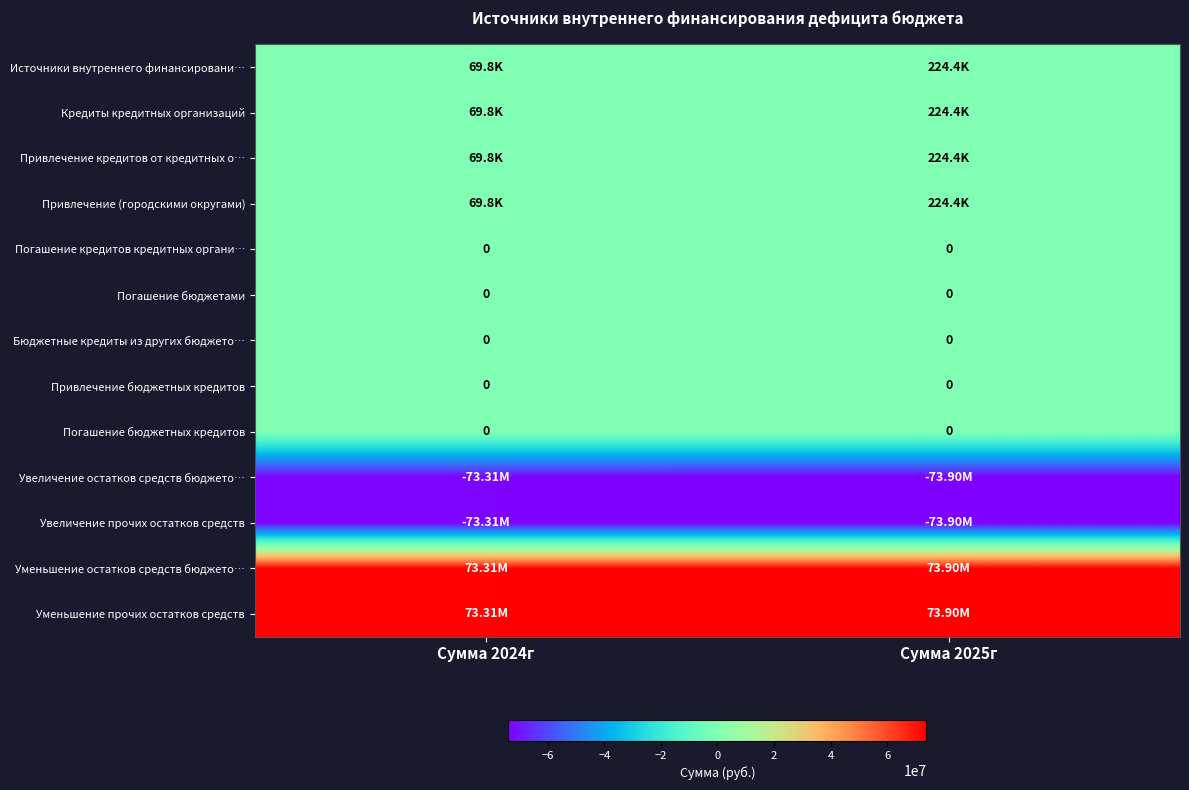

Where is Уменьшение остатков средств бюджето… nearest to the value 73609025?

Сумма 2024г